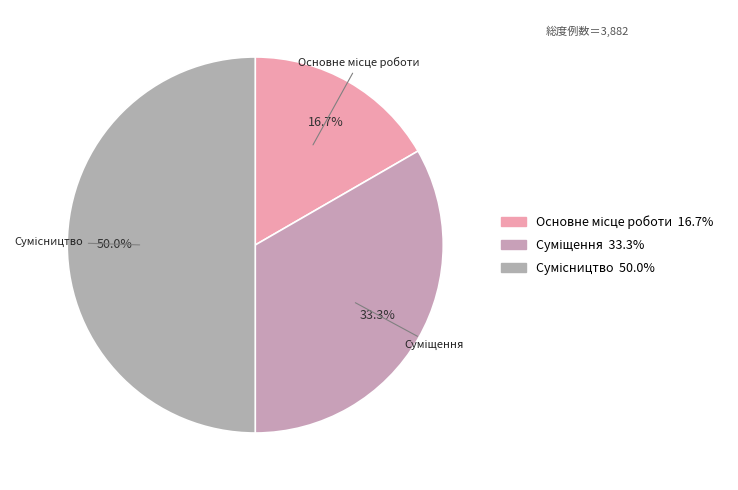

How many slices are in this pie chart?

3